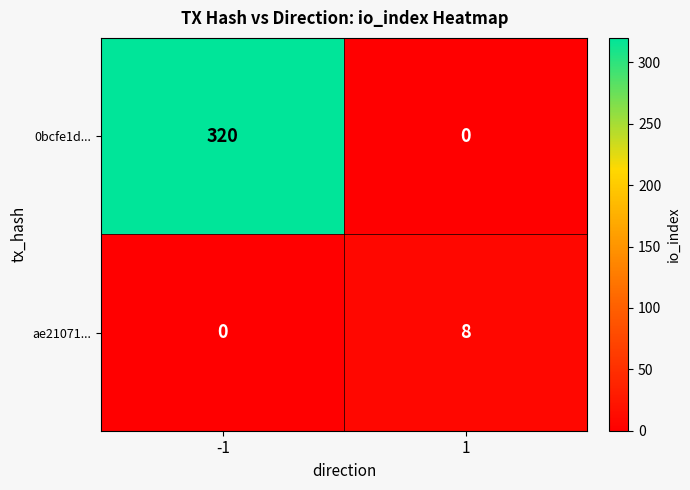

How many data points does each series have?

2